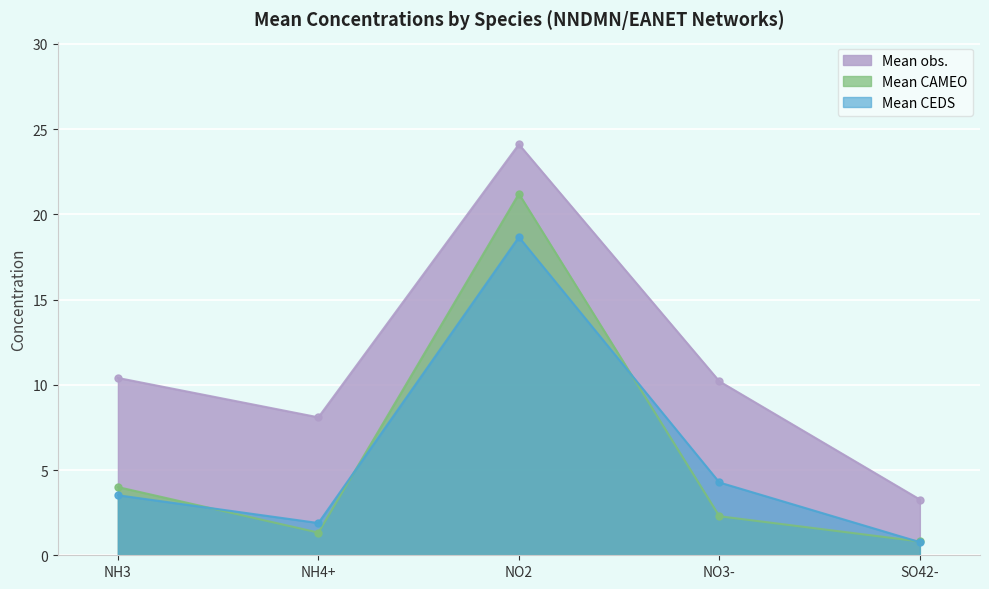

Reading left to right, transcribe all the data shown in this chart.

Mean obs.: 10.4	8.1	24.1	10.2	3.3
Mean CAMEO: 4.0	1.3	21.2	2.3	0.8
Mean CEDS: 3.5	1.9	18.7	4.3	0.8